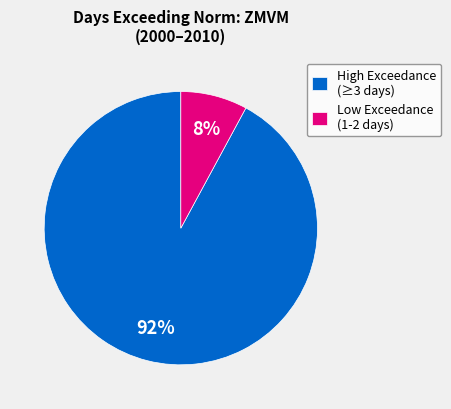

True or false: High Exceedance (≥3 days) accounts for 99% of the total.

False